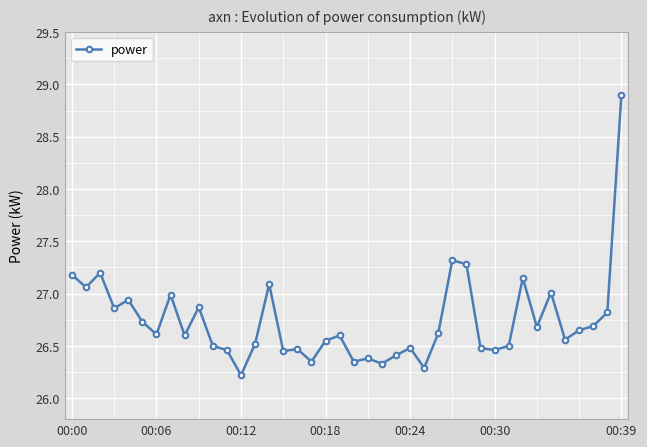

What is the smallest value displayed?

26.2